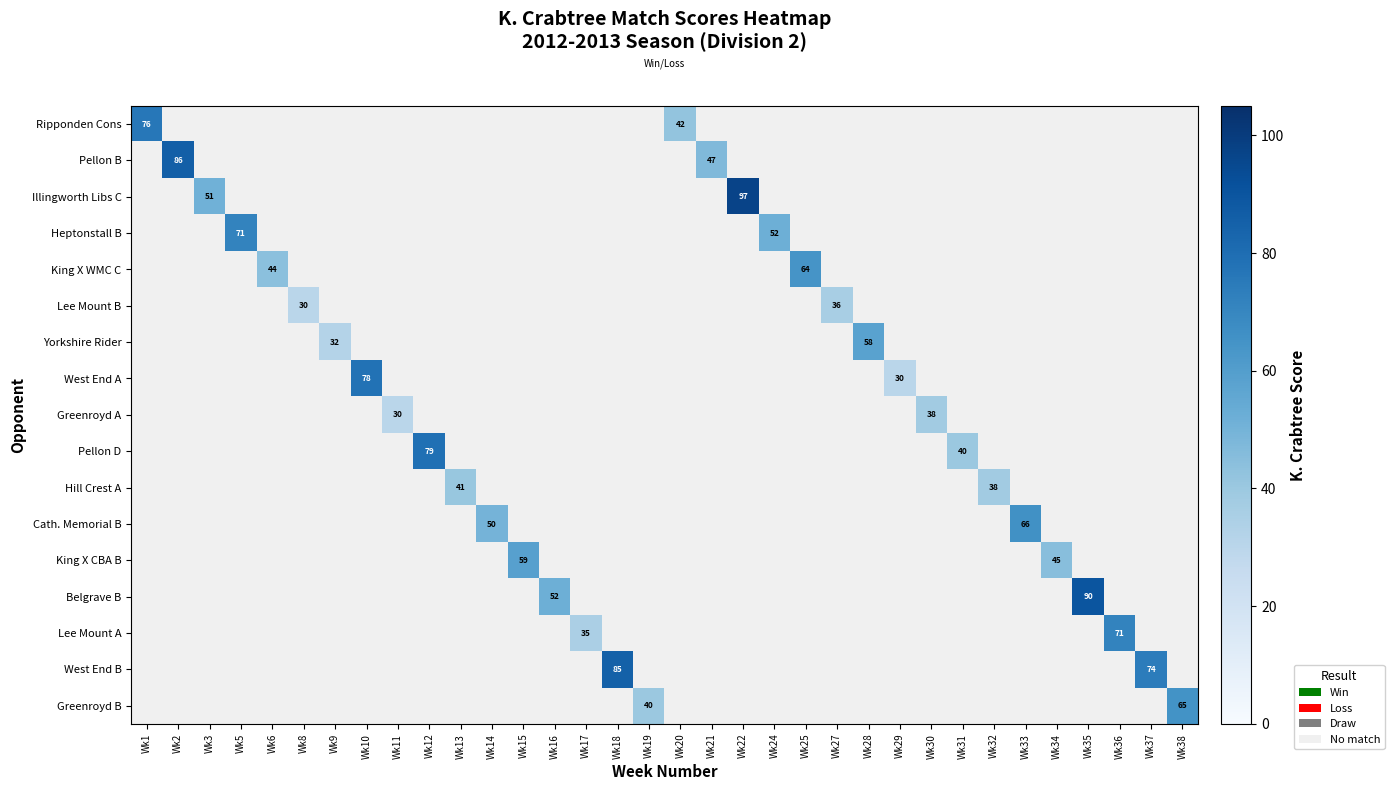

Count the number of categories in the chart.

34